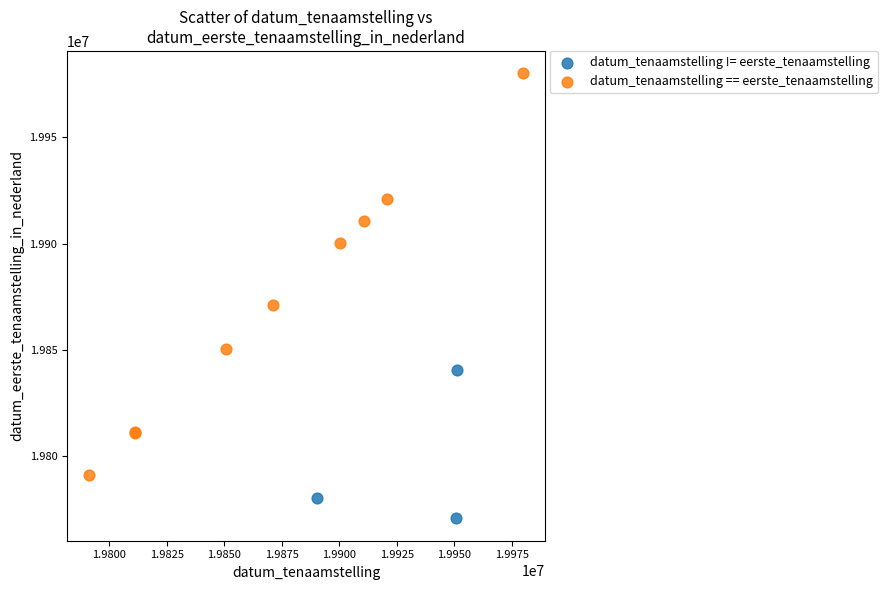

Which series reaches the minimum Y coordinate?

datum_tenaamstelling != eerste_tenaamstelling